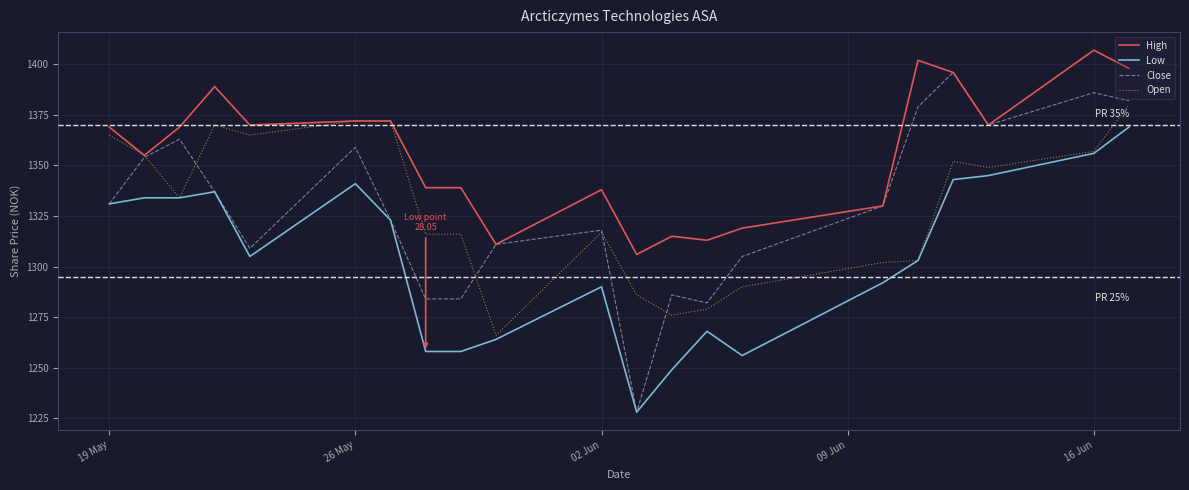

Which series has the largest total across all categories?

High